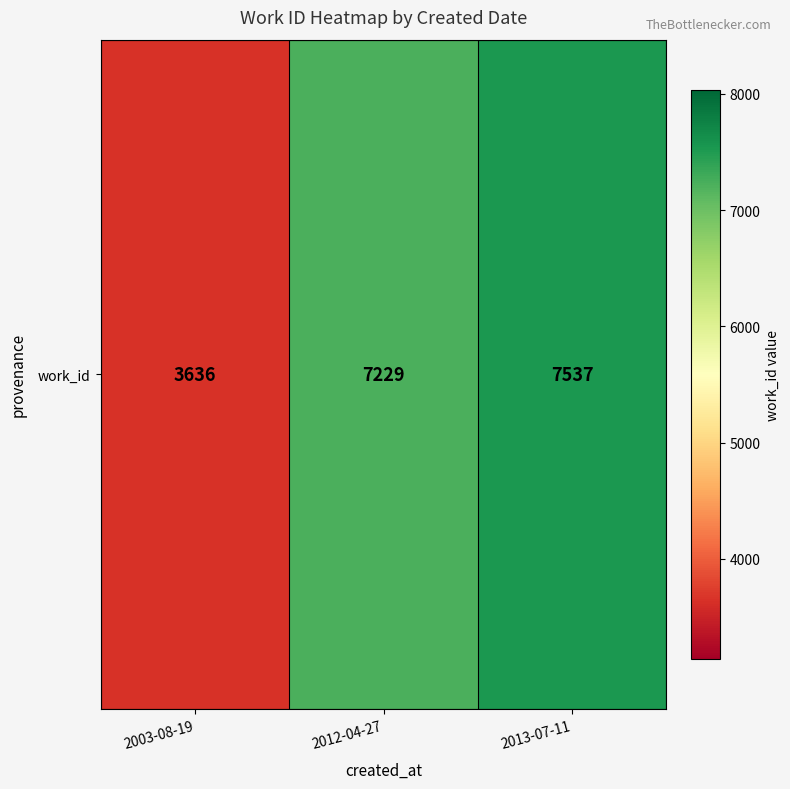

What is the approximate value at 2013-07-11?

7537